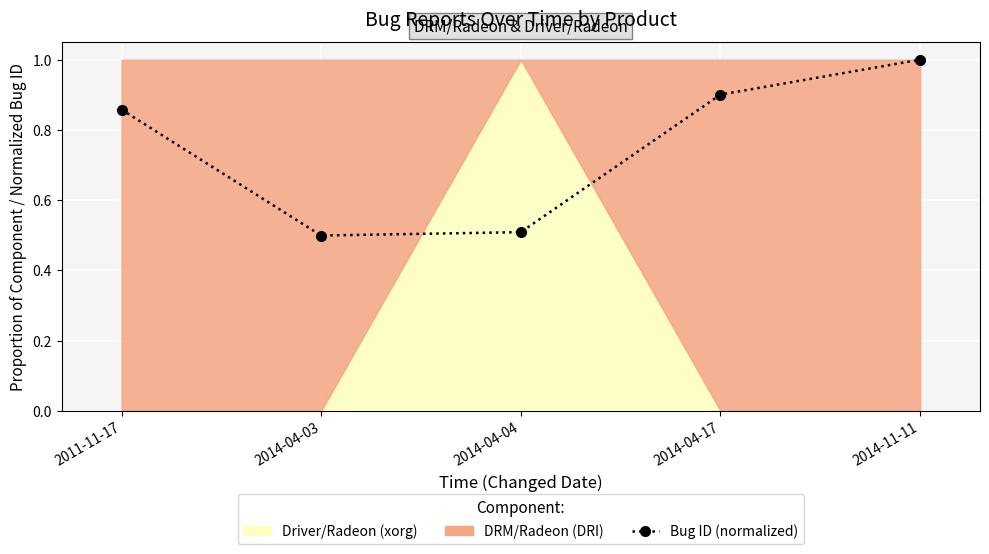

What is the minimum value shown in the chart?

0.5